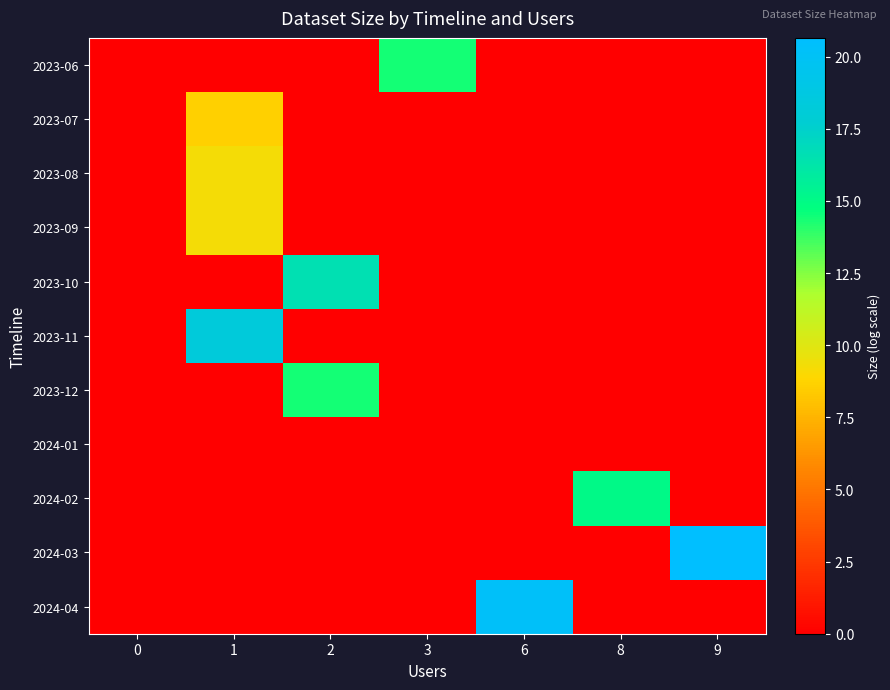

Reading left to right, list all the values displayed in this chart.

2023-06: 0=0.0	1=0.0	2=0.0	3=14.4	6=0.0	8=0.0	9=0.0
2023-07: 0=0.0	1=8.6	2=0.0	3=0.0	6=0.0	8=0.0	9=0.0
2023-08: 0=0.0	1=9.3	2=0.0	3=0.0	6=0.0	8=0.0	9=0.0
2023-09: 0=0.0	1=9.3	2=0.0	3=0.0	6=0.0	8=0.0	9=0.0
2023-10: 0=0.0	1=0.0	2=16.6	3=0.0	6=0.0	8=0.0	9=0.0
2023-11: 0=0.0	1=18.3	2=0.0	3=0.0	6=0.0	8=0.0	9=0.0
2023-12: 0=0.0	1=0.0	2=14.4	3=0.0	6=0.0	8=0.0	9=0.0
2024-01: 0=0.0	1=0.0	2=0.0	3=0.0	6=0.0	8=0.0	9=0.0
2024-02: 0=0.0	1=0.0	2=0.0	3=0.0	6=0.0	8=15.0	9=0.0
2024-03: 0=0.0	1=0.0	2=0.0	3=0.0	6=0.0	8=0.0	9=20.7
2024-04: 0=0.0	1=0.0	2=0.0	3=0.0	6=20.3	8=0.0	9=0.0